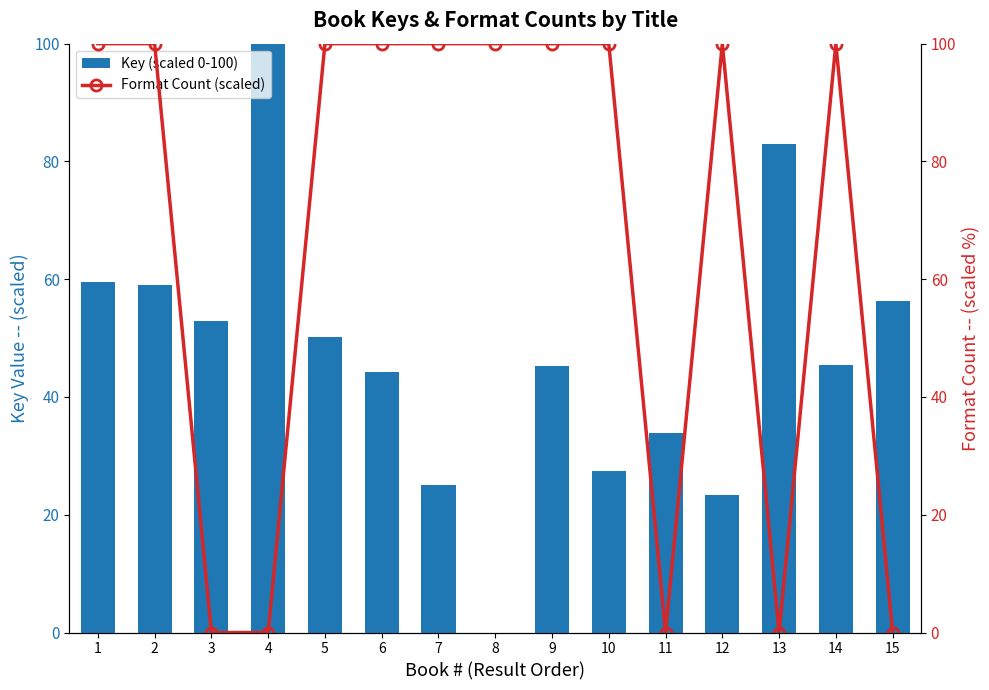

How many categories are shown in the chart?

15